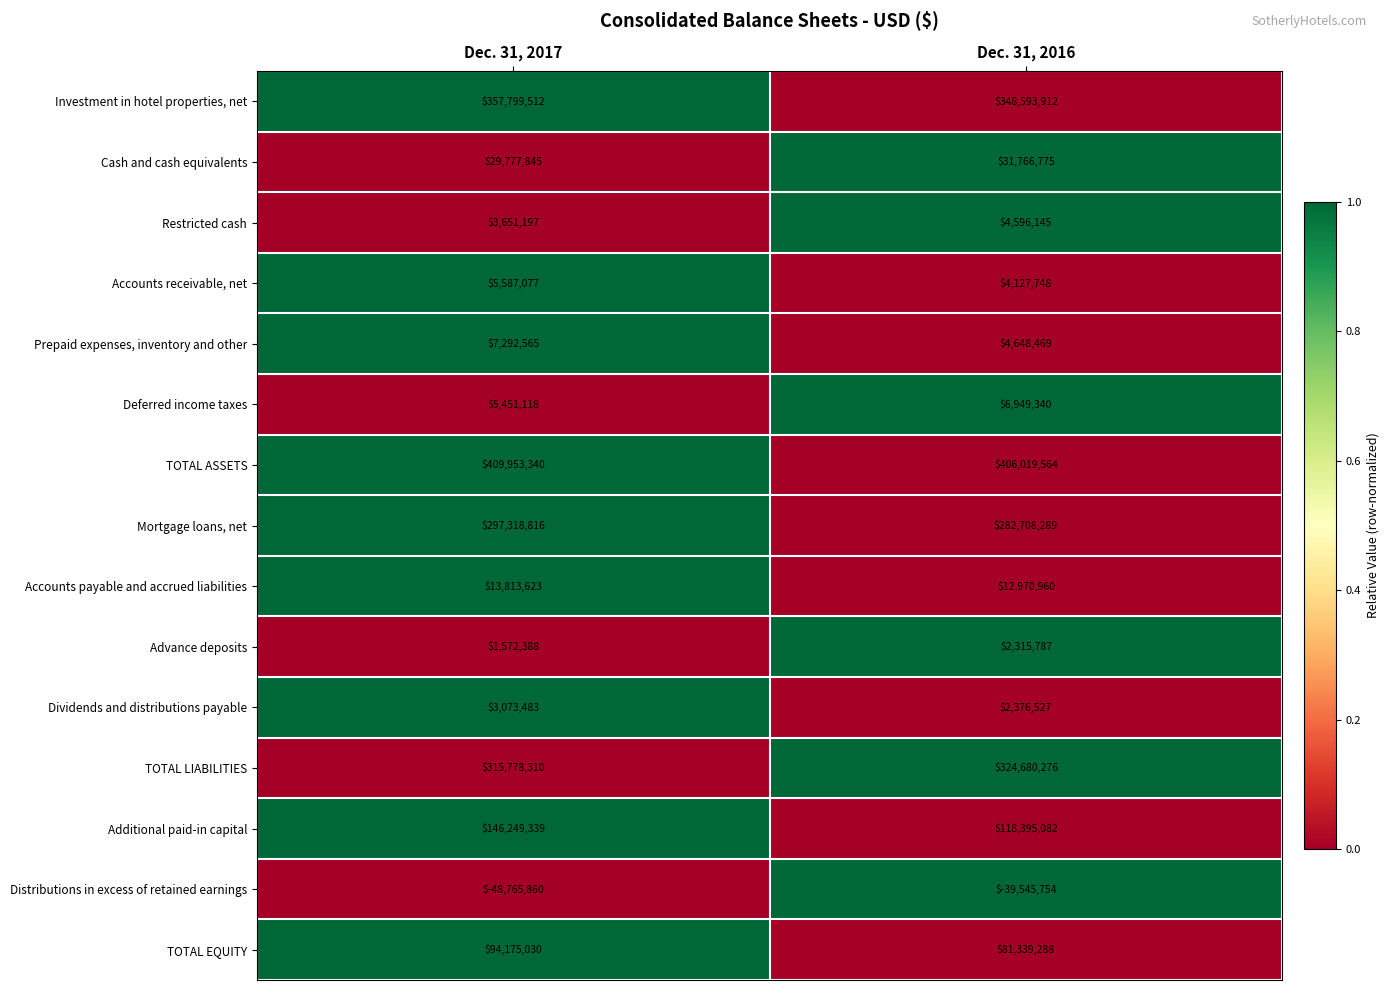

Reading left to right, transcribe all the data shown in this chart.

Investment in hotel properties, net: Dec. 31, 2017=357799512	Dec. 31, 2016=348593912
Cash and cash equivalents: Dec. 31, 2017=29777845	Dec. 31, 2016=31766775
Restricted cash: Dec. 31, 2017=3651197	Dec. 31, 2016=4596145
Accounts receivable, net: Dec. 31, 2017=5587077	Dec. 31, 2016=4127748
Prepaid expenses, inventory and other: Dec. 31, 2017=7292565	Dec. 31, 2016=4648469
Deferred income taxes: Dec. 31, 2017=5451118	Dec. 31, 2016=6949340
TOTAL ASSETS: Dec. 31, 2017=409953340	Dec. 31, 2016=406019564
Mortgage loans, net: Dec. 31, 2017=297318816	Dec. 31, 2016=282708289
Accounts payable and accrued liabilities: Dec. 31, 2017=13813623	Dec. 31, 2016=12970960
Advance deposits: Dec. 31, 2017=1572388	Dec. 31, 2016=2315787
Dividends and distributions payable: Dec. 31, 2017=3073483	Dec. 31, 2016=2376527
TOTAL LIABILITIES: Dec. 31, 2017=315778310	Dec. 31, 2016=324680276
Additional paid-in capital: Dec. 31, 2017=146249339	Dec. 31, 2016=118395082
Distributions in excess of retained earnings: Dec. 31, 2017=-48765860	Dec. 31, 2016=-39545754
TOTAL EQUITY: Dec. 31, 2017=94175030	Dec. 31, 2016=81339288